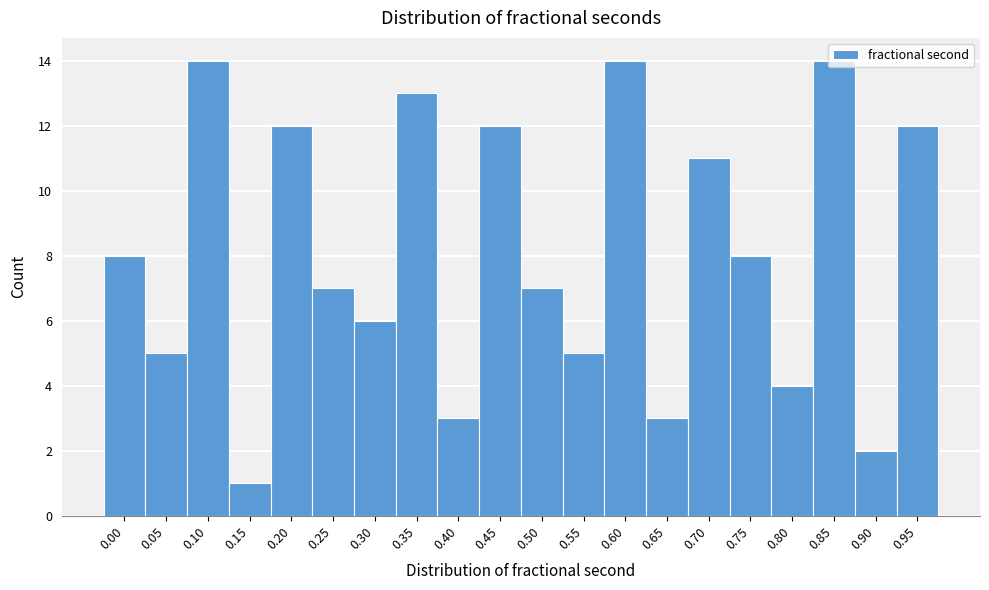

What is the sum of all values?

161